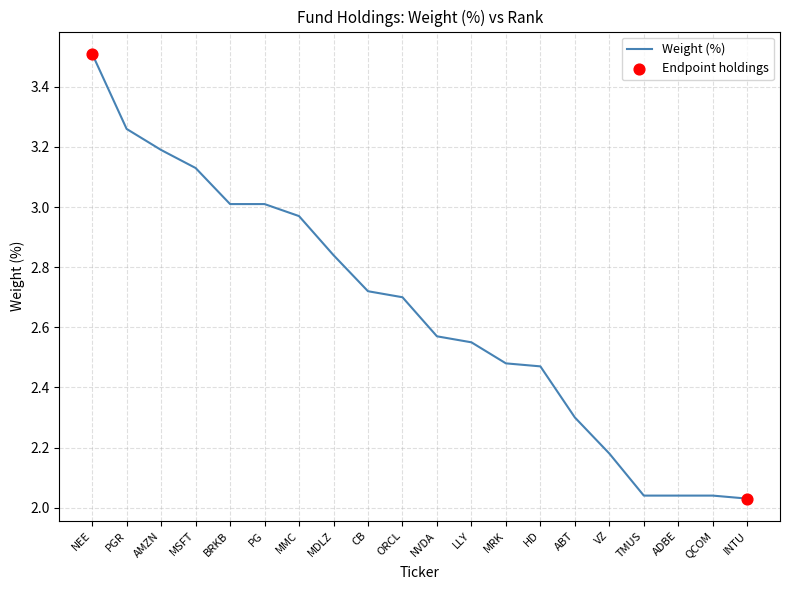

What is the change in value from LLY to TMUS?

-0.5